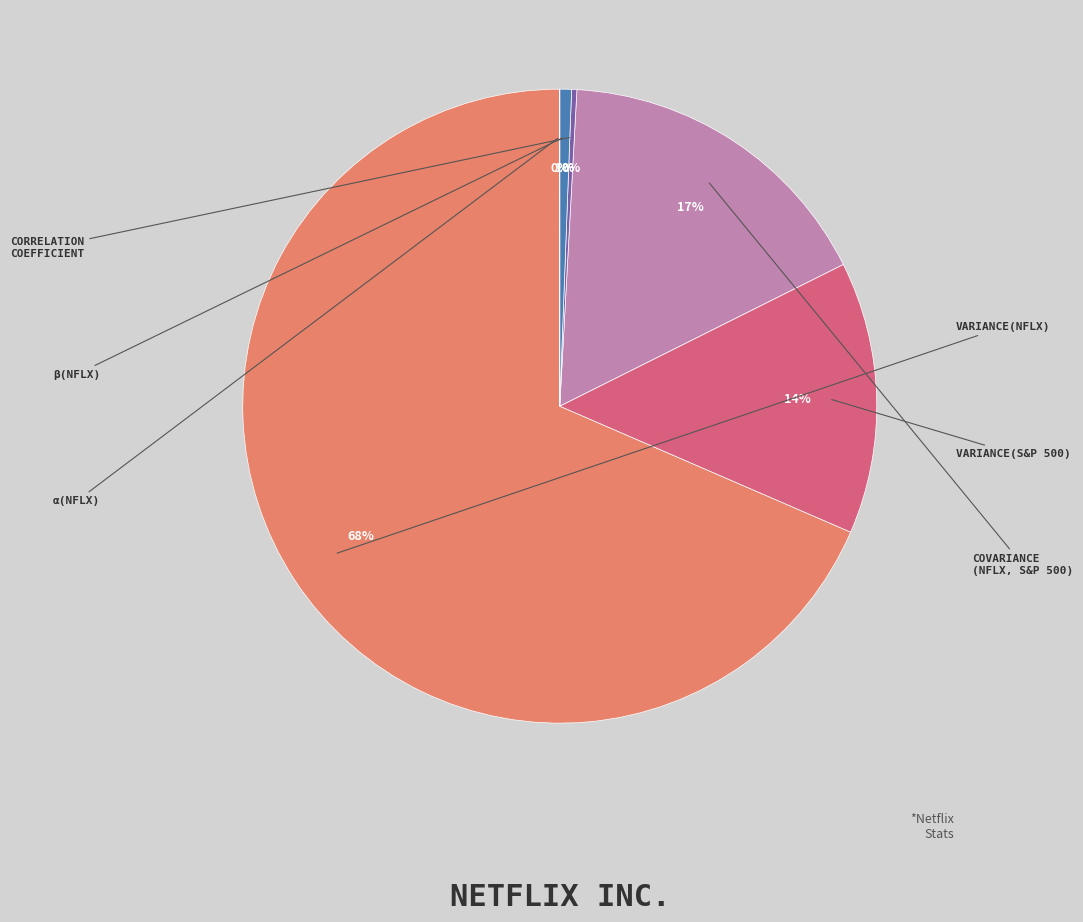

To the nearest percent, what is the difference between the largest and smallest slice percentages?

68%